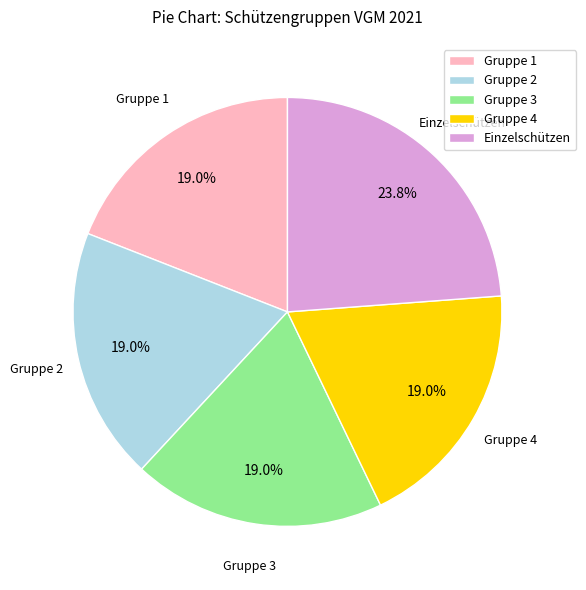

Is Einzelschützen the majority of the pie?

No